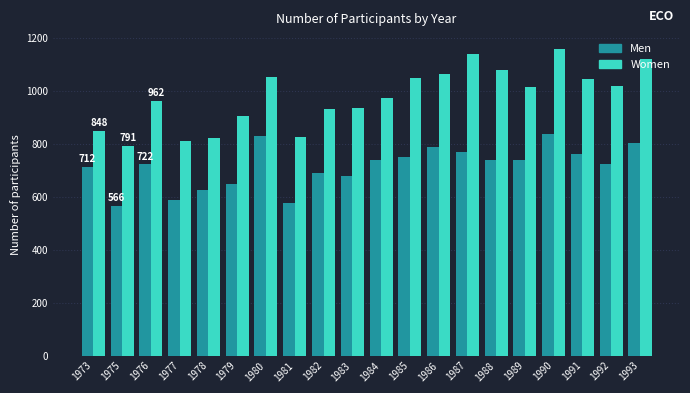

Where does the Women series first go above 1015?

1980